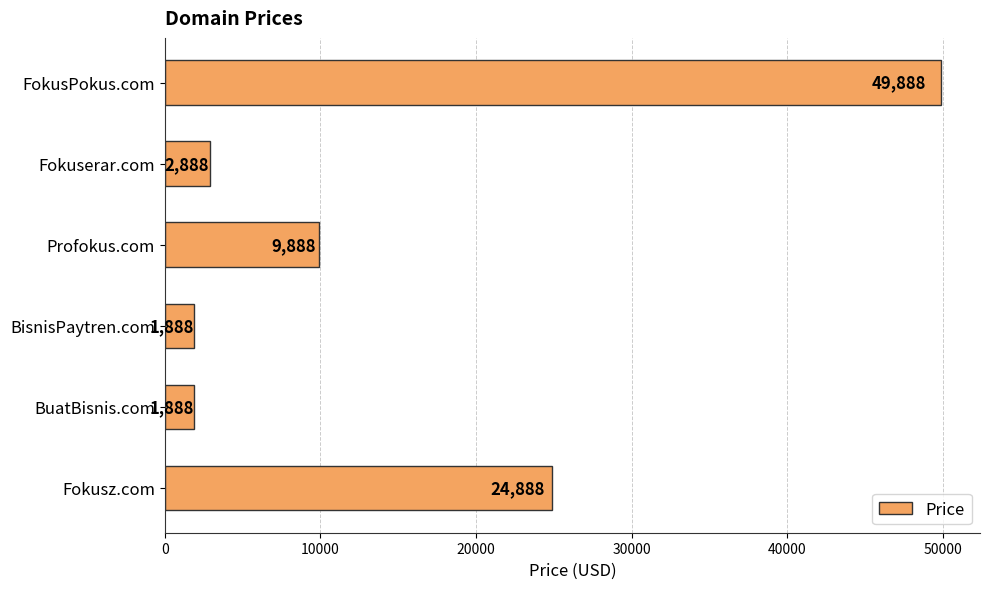

What is the label of the 6th bar from the top?

Fokusz.com